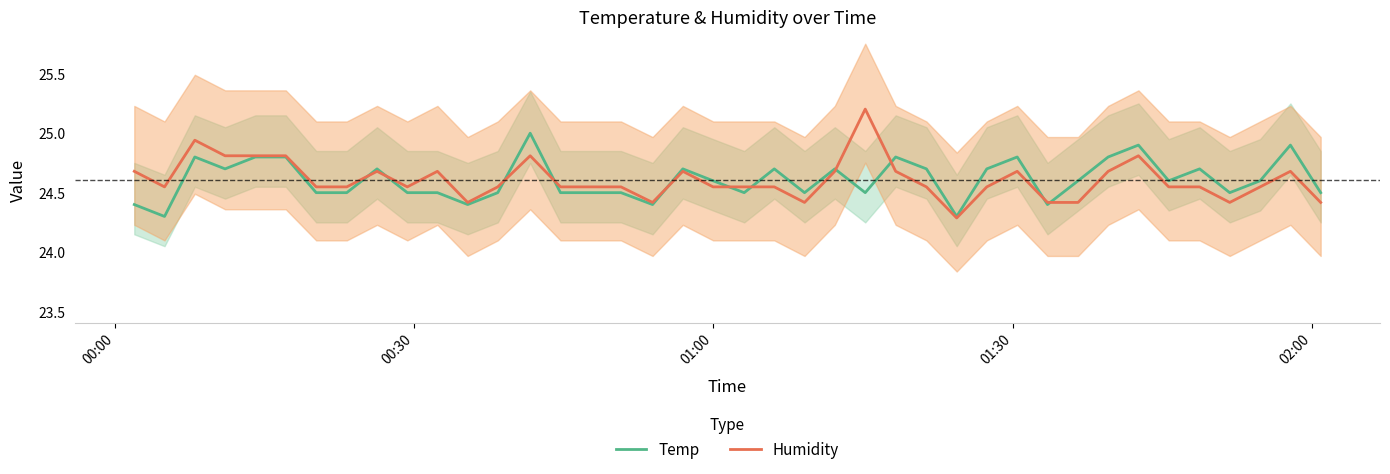

How many categories are shown in the chart?

40